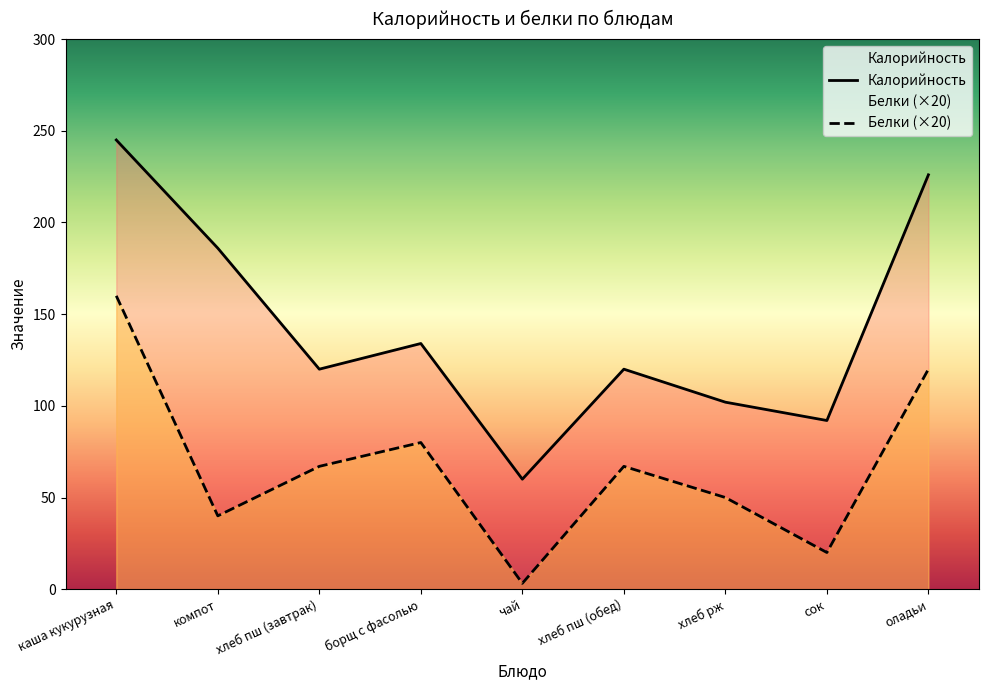

Rank the series at компот from lowest to highest value.

Белки (×20), Калорийность